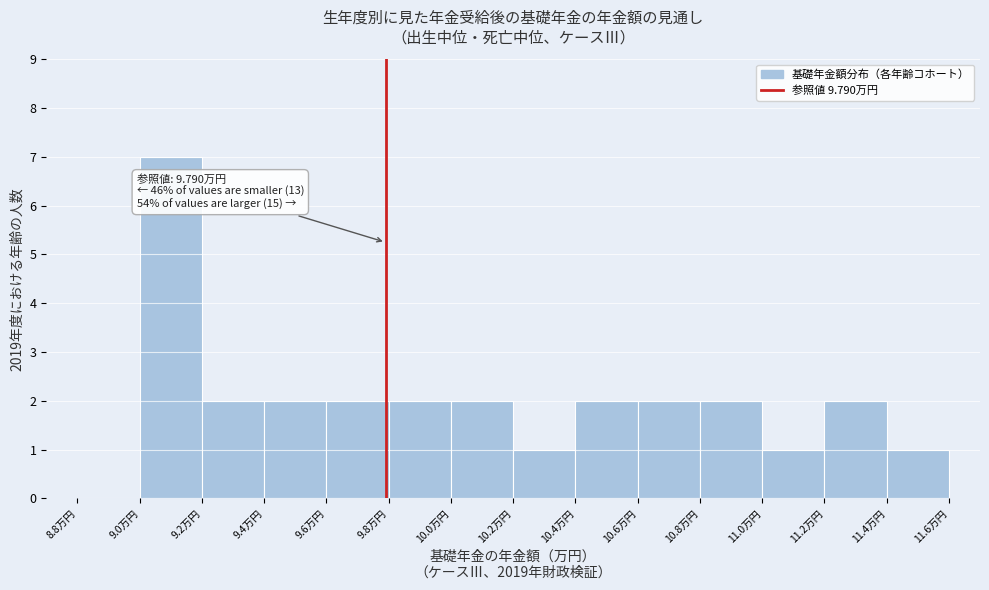

Over which range of the x-axis is the bar tallest?

9.0 to 9.2